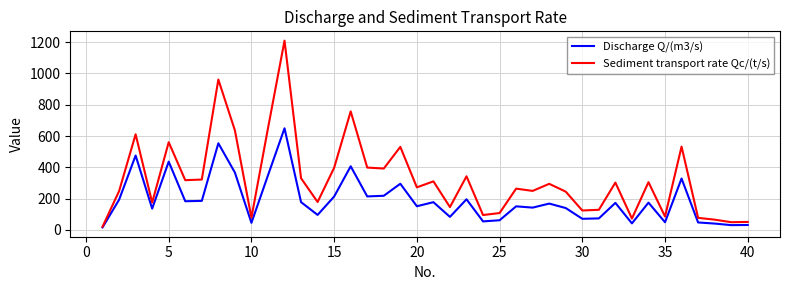

What is the sum of all Discharge Q/(m3/s) values?

7585.3